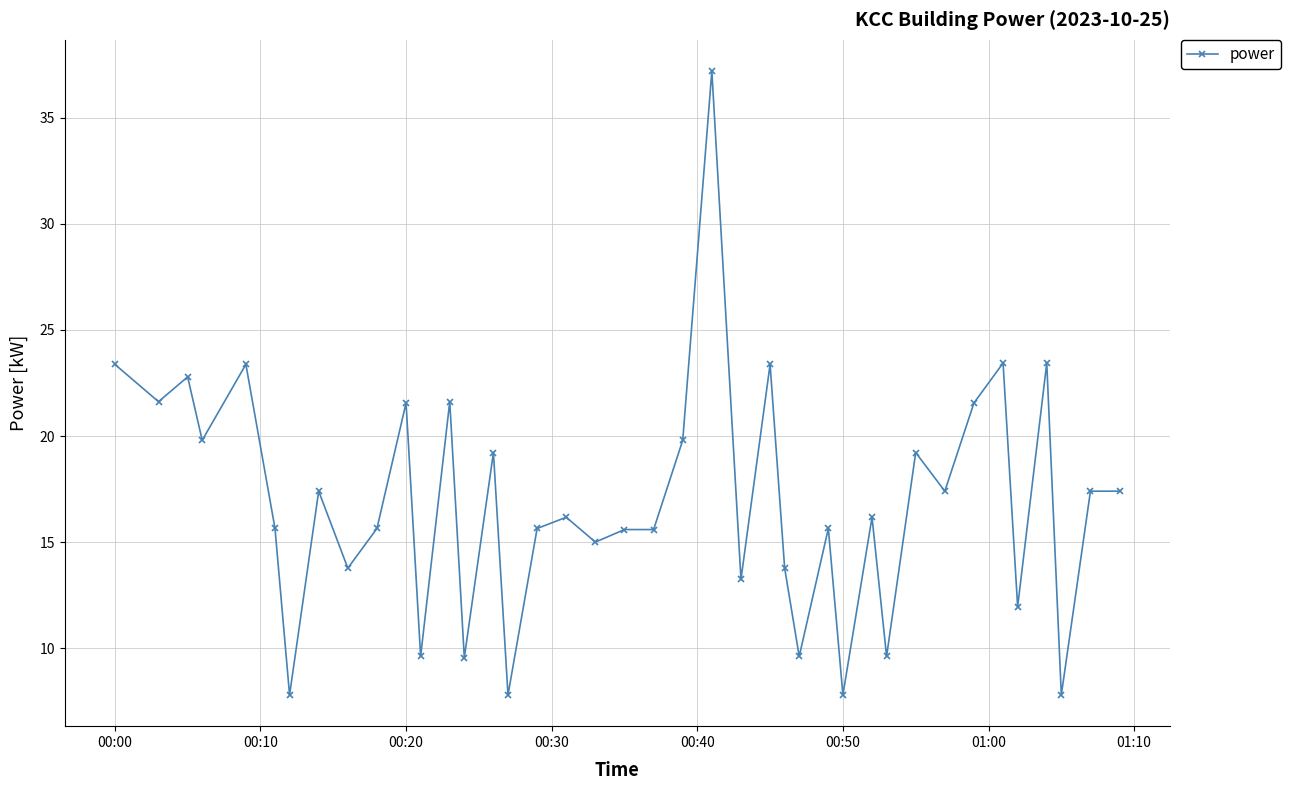

True or false: there are more than 1 points higher than both neighbors.

True